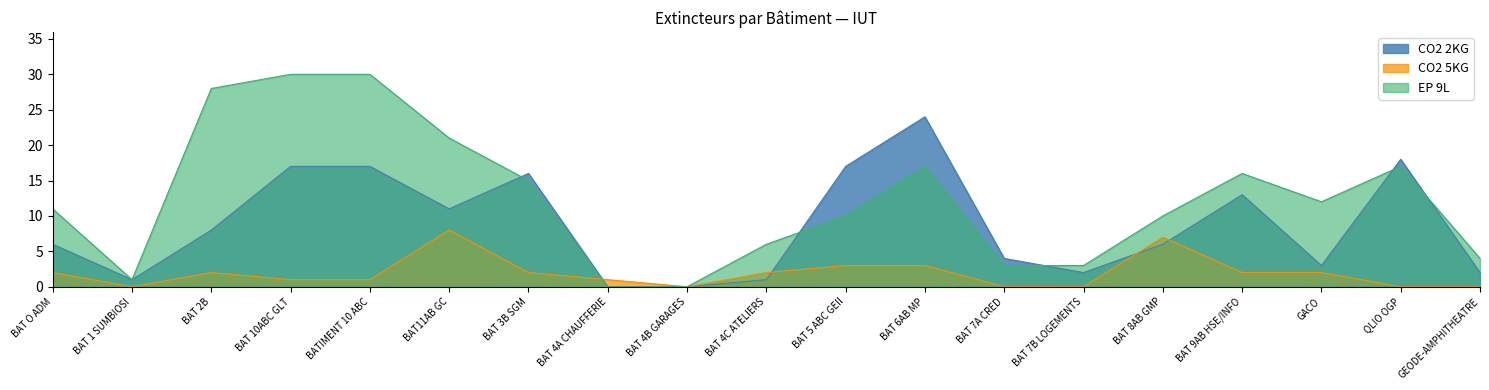

Between BAT 7B LOGEMENTS and BAT 10ABC GLT, which is larger?

BAT 10ABC GLT